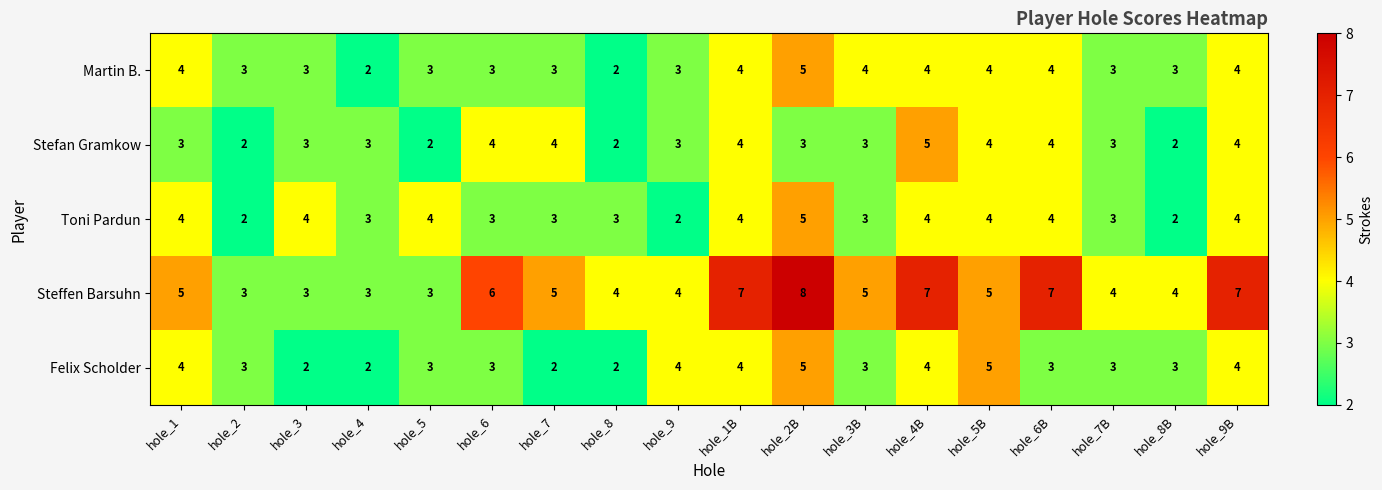

What value does the Martin B. series have at hole_5B?

4